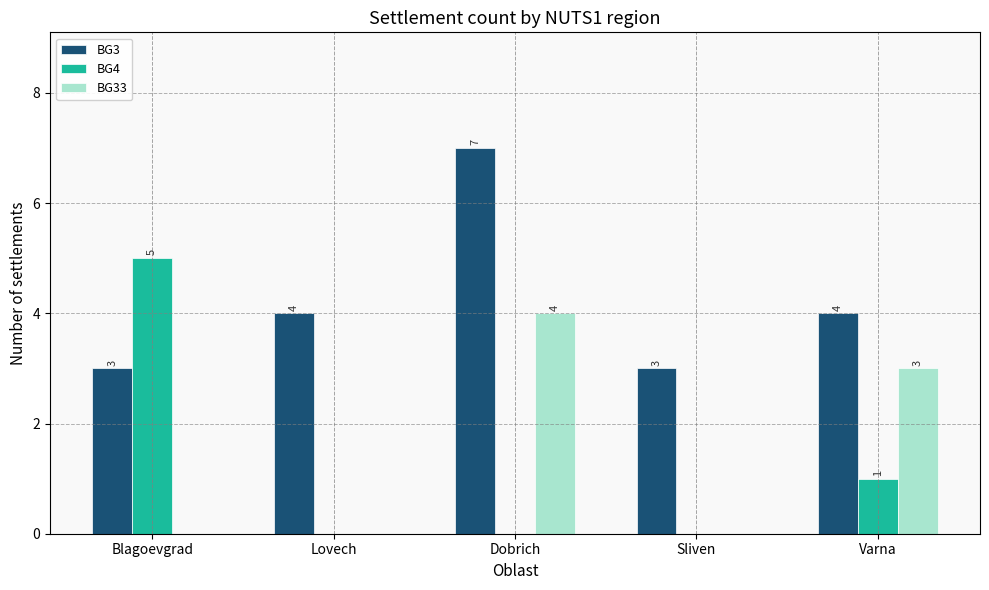

Does the chart contain stacked bars?

No